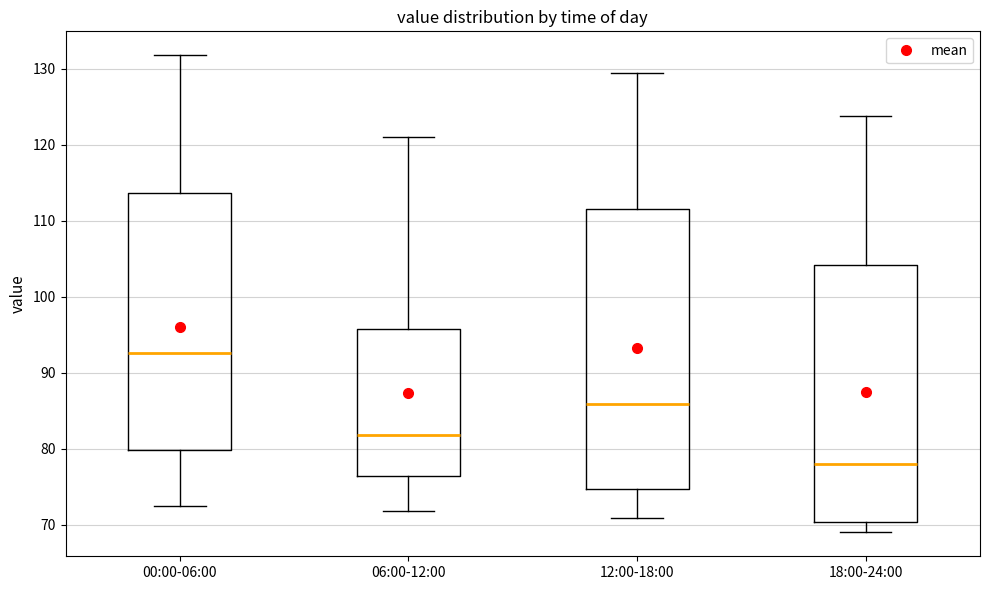

Reading left to right, read every box against the y-axis: the position of its median line, the range the box covers, and the ends of its whiskers. The values are not printed on the chart, so give them approximately, as read against the axis.

00:00-06:00: median 93, box 80 to 114, whiskers 73 to 132
06:00-12:00: median 82, box 76 to 96, whiskers 72 to 121
12:00-18:00: median 86, box 75 to 112, whiskers 71 to 130
18:00-24:00: median 78, box 70 to 104, whiskers 69 to 124